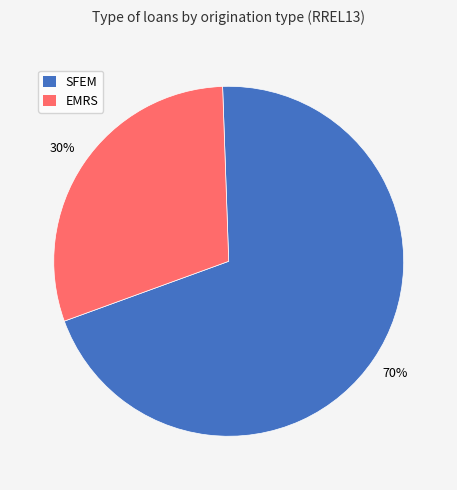

The SFEM slice represents 57% of the pie. True or false?

False